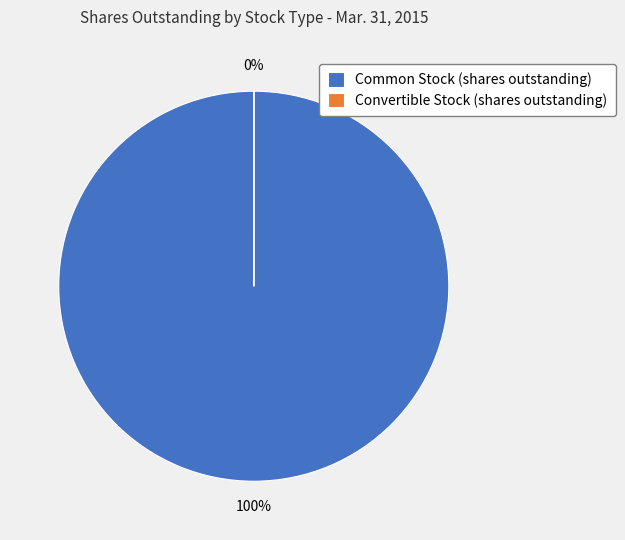

How many slices are in this pie chart?

2